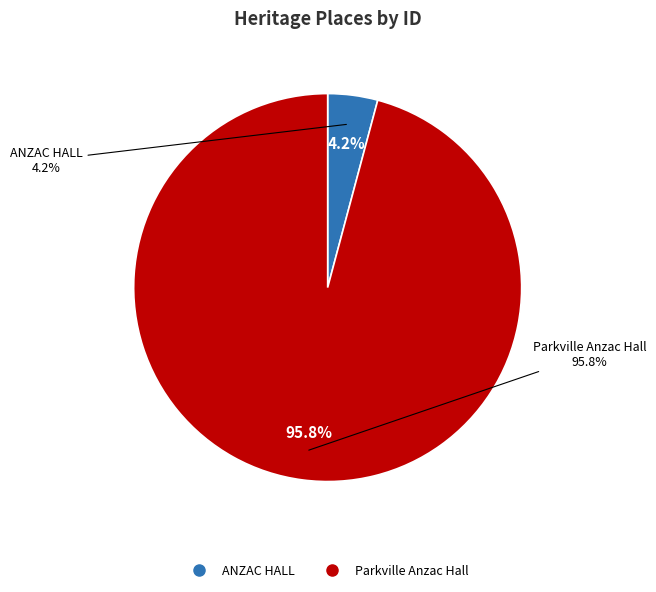

To the nearest percent, what is the difference between the largest and smallest slice percentages?

92%